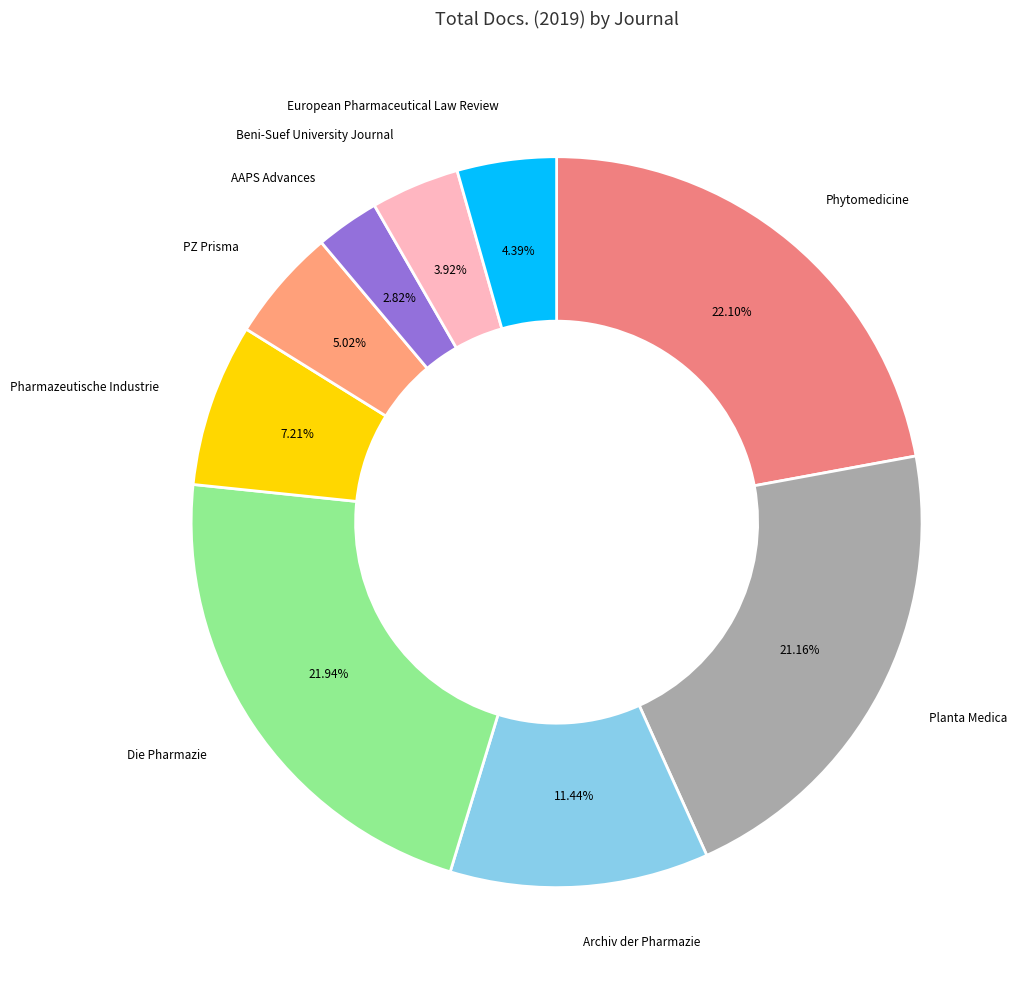

To the nearest percent, what is the difference between the largest and smallest slice percentages?

19%